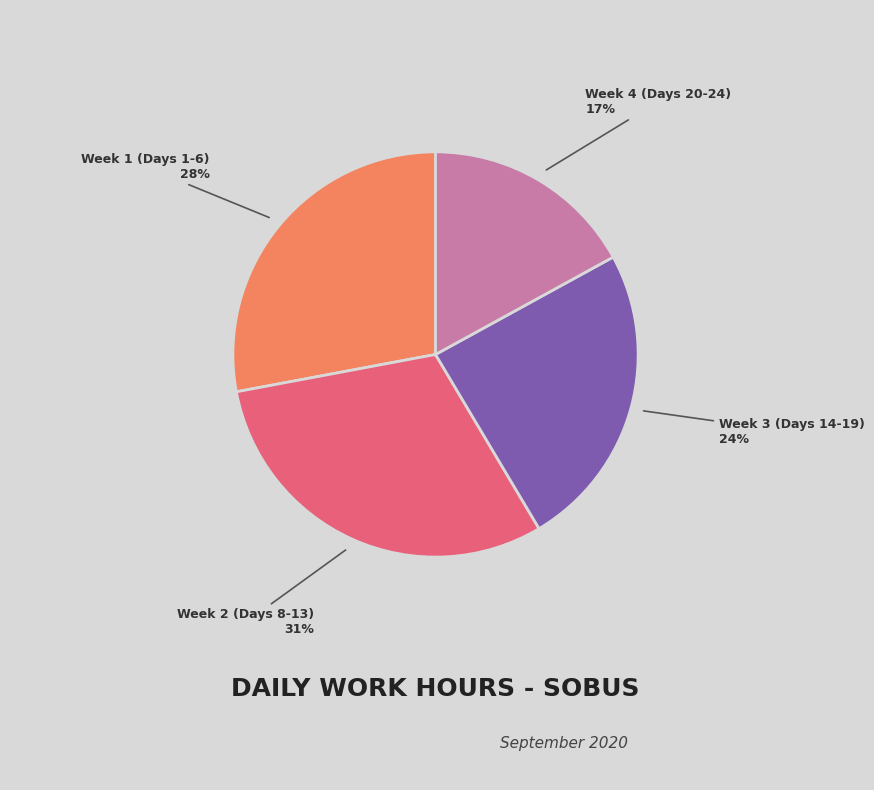

To the nearest percent, what is the difference between the Week 1 (Days 1-6) and Week 2 (Days 8-13) slice percentages?

3%